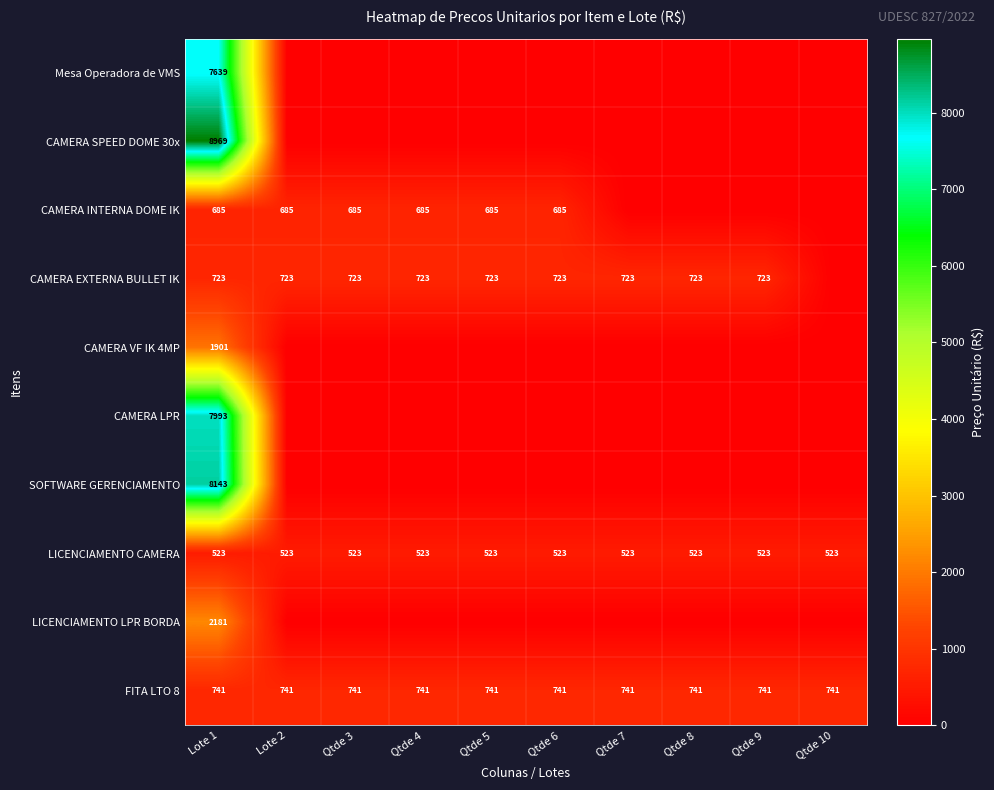

Is it true that FITA LTO 8 equals 409 at Qtde 5?

False